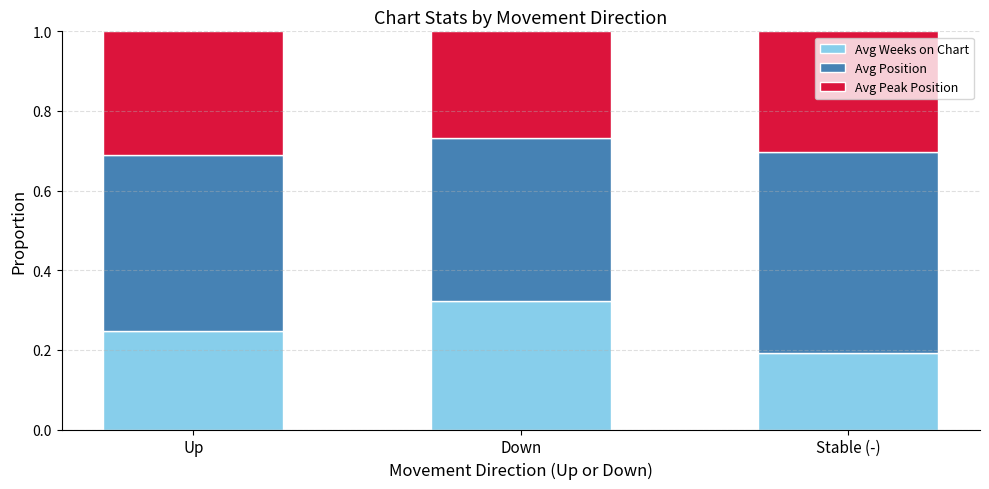

At which label does Avg Weeks on Chart reach its peak?

Down